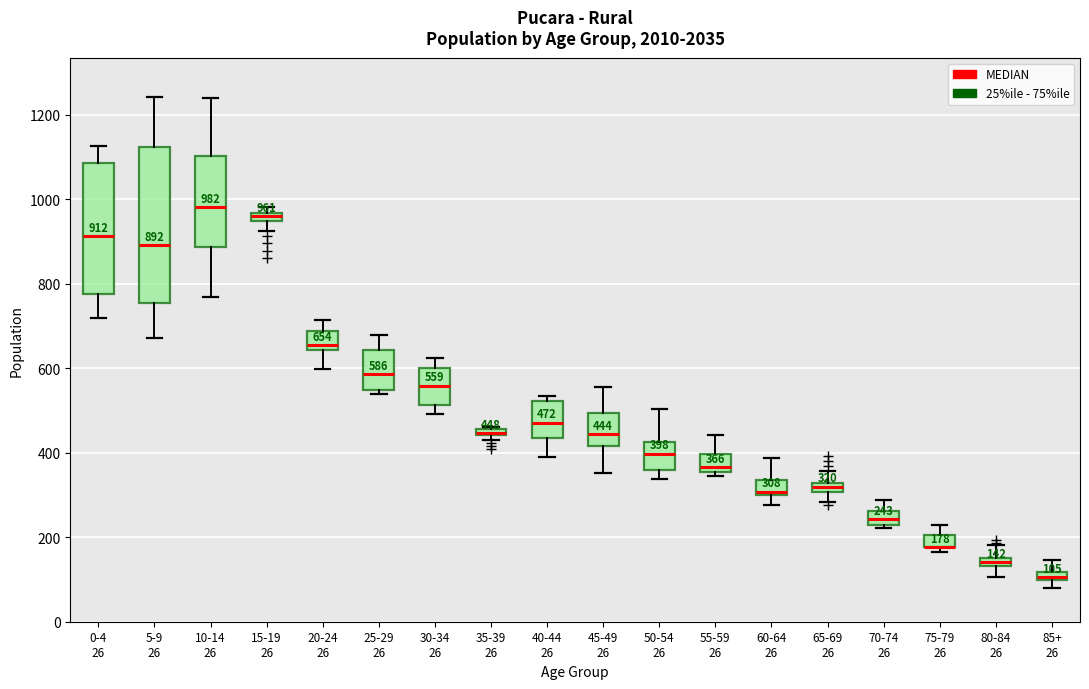

Comparing the boxes themselves (not the whiskers), which one is the tallest?

5-9 26